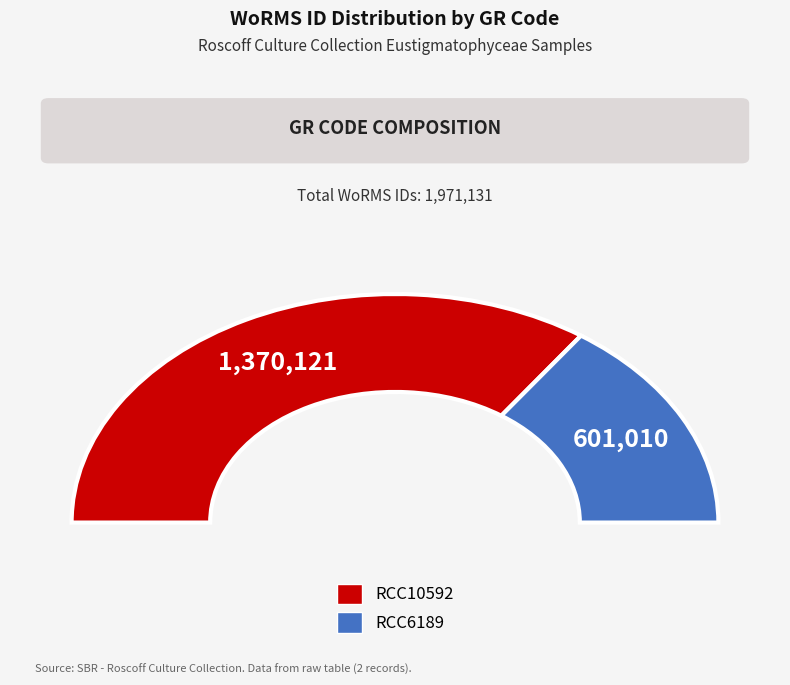

To the nearest percent, what is the combined percentage of RCC6189 and RCC10592?

100%